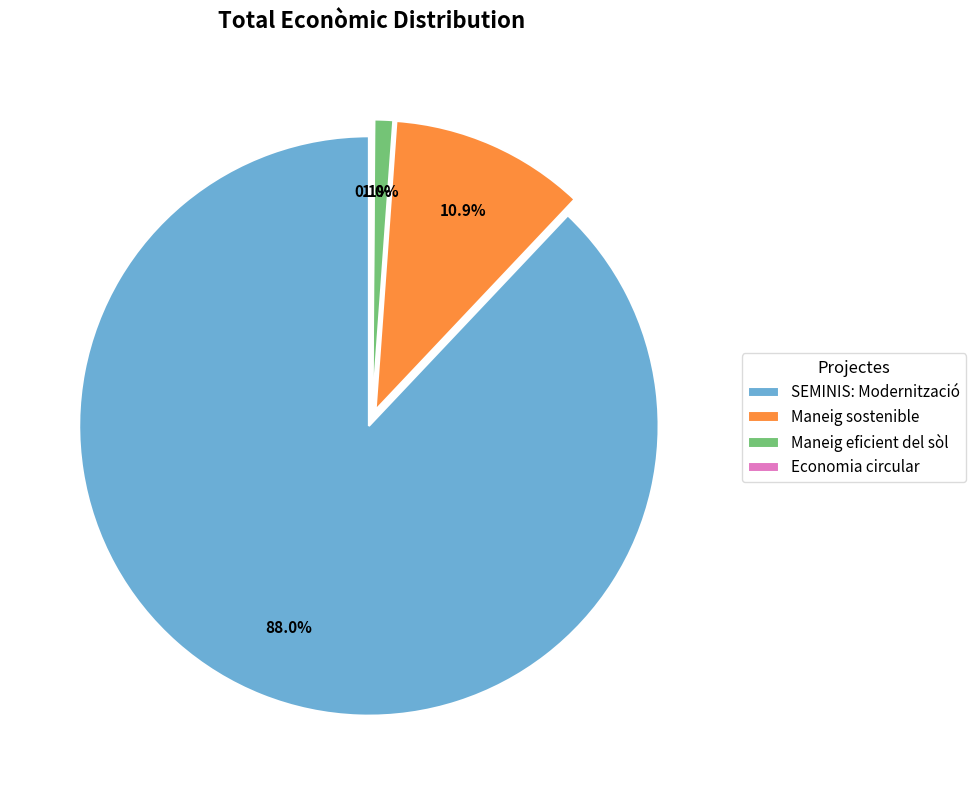

Which slice is the smallest?

Economia circular